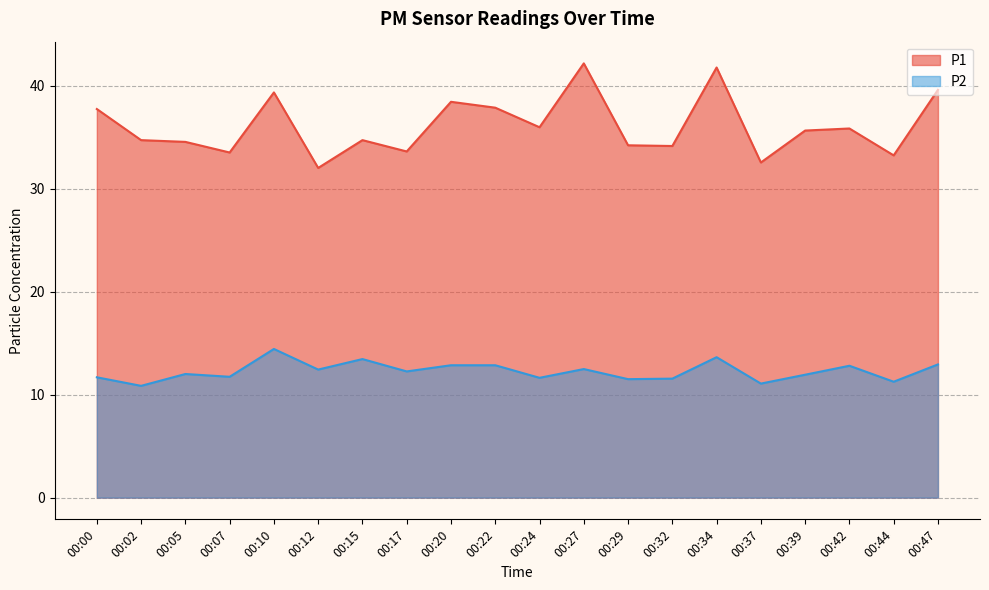

True or false: P2 and P1 cross at least once.

False